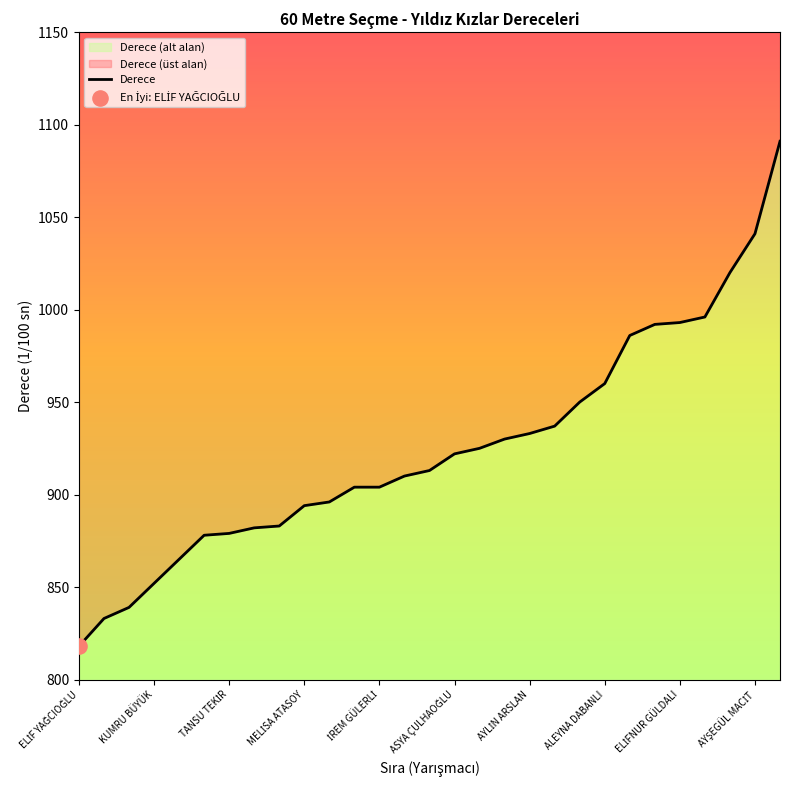

Which has a higher value, MELİSA ATASOY or ALMİNA MALKOÇ?

MELİSA ATASOY